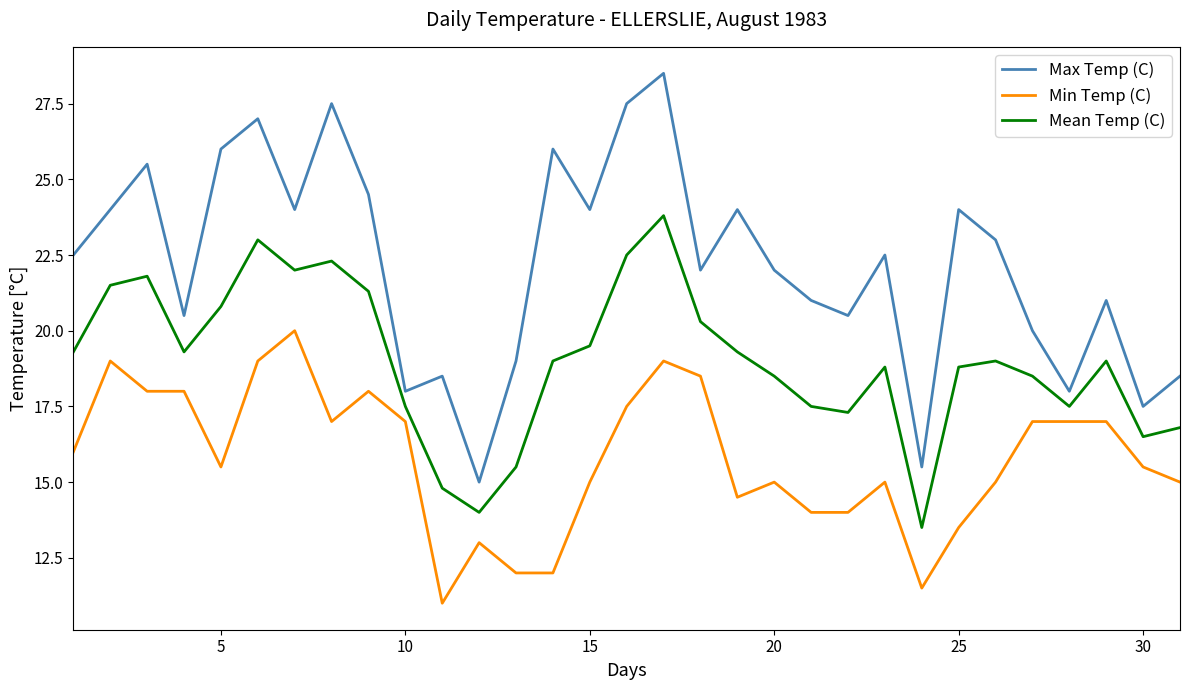

Which series has the largest total across all categories?

Max Temp (C)